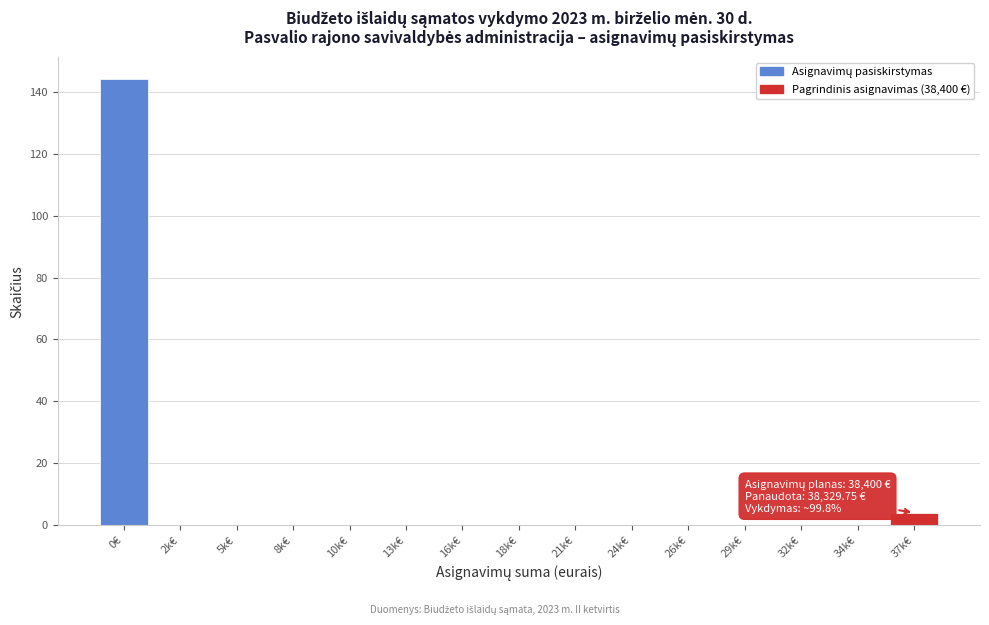

Reading left to right, extract all data points from this chart.

0€=144	2k€=0	5k€=0	8k€=0	10k€=0	13k€=0	16k€=0	18k€=0	21k€=0	24k€=0	26k€=0	29k€=0	32k€=0	34k€=0	37k€=4